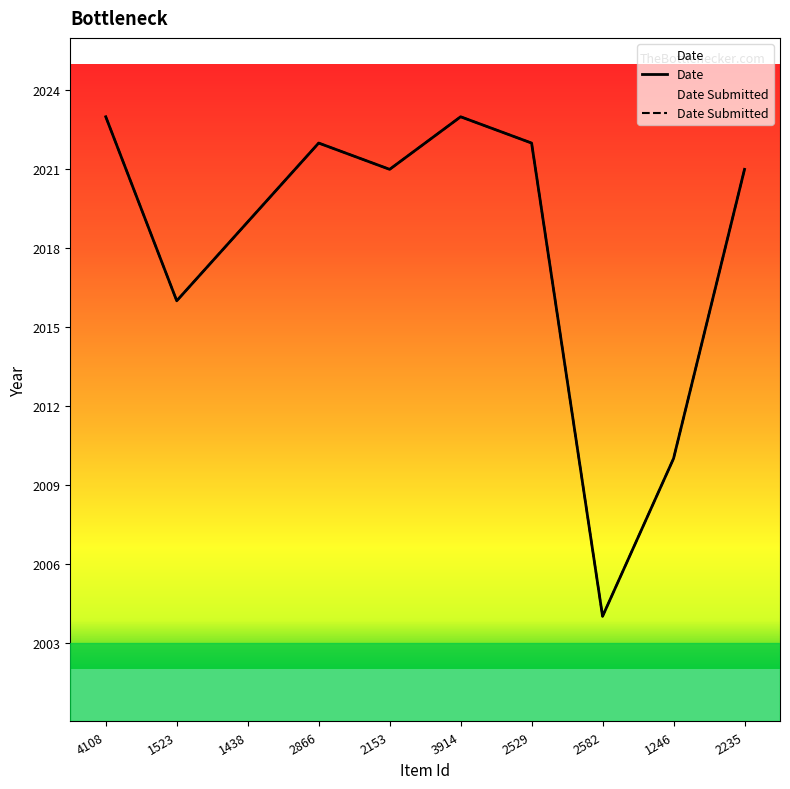

Does the chart have visible grid lines?

No